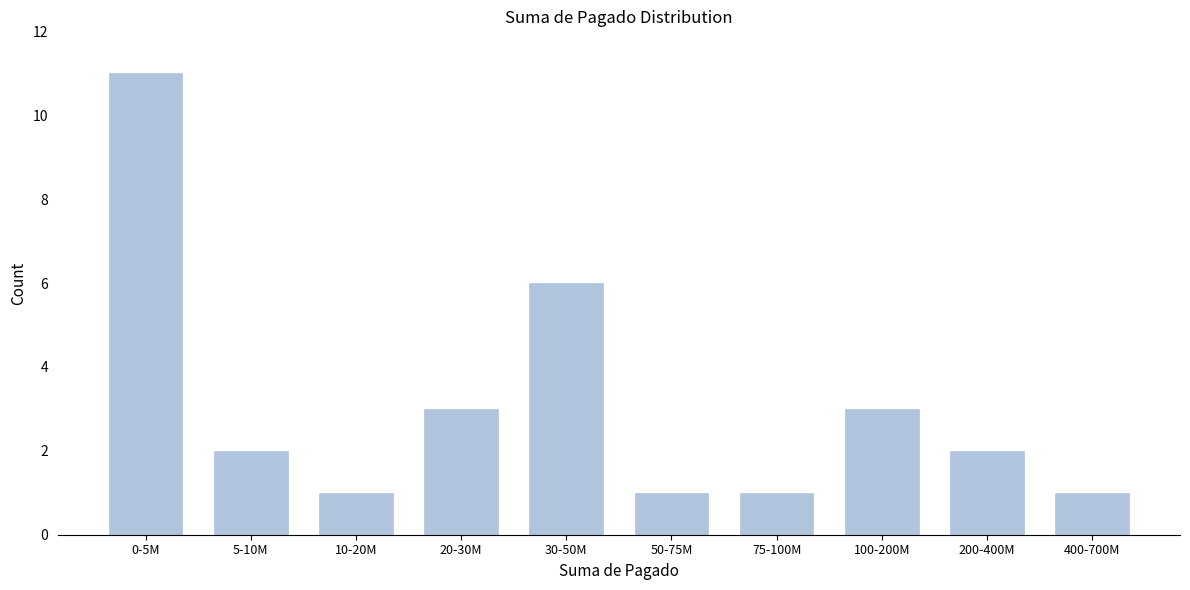

Reading left to right, extract all data points from this chart.

0-5M=11	5-10M=2	10-20M=1	20-30M=3	30-50M=6	50-75M=1	75-100M=1	100-200M=3	200-400M=2	400-700M=1